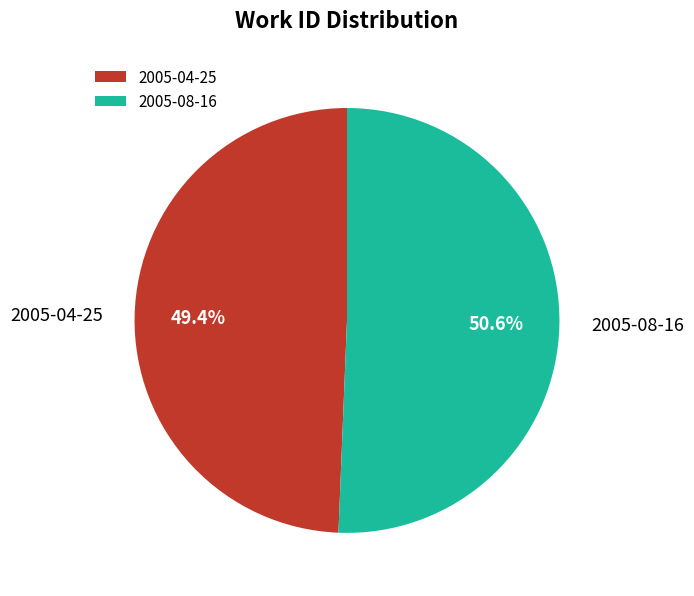

What is the largest slice in the pie chart?

2005-08-16